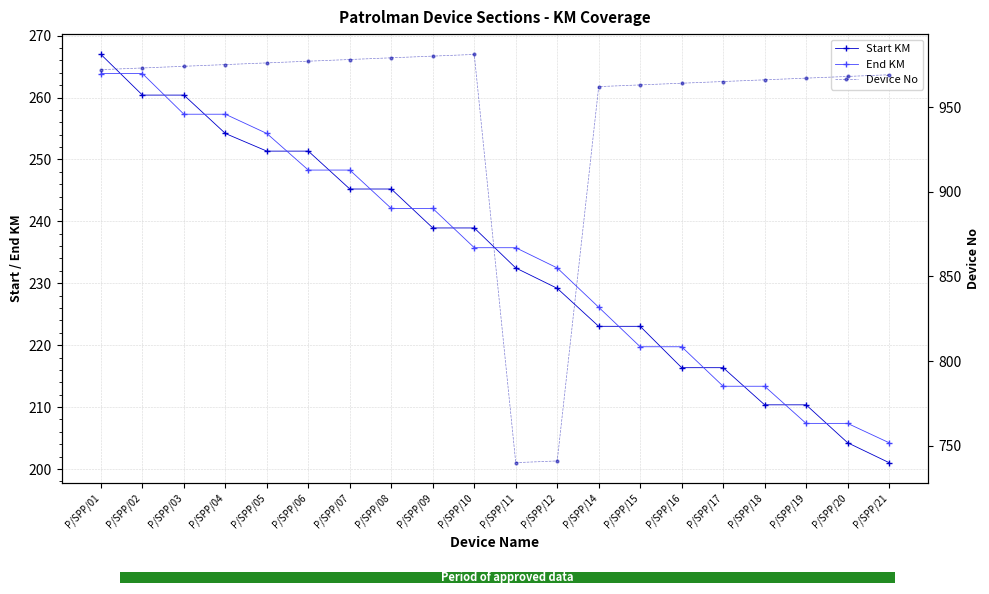

What is the maximum value shown in the chart?

981.0